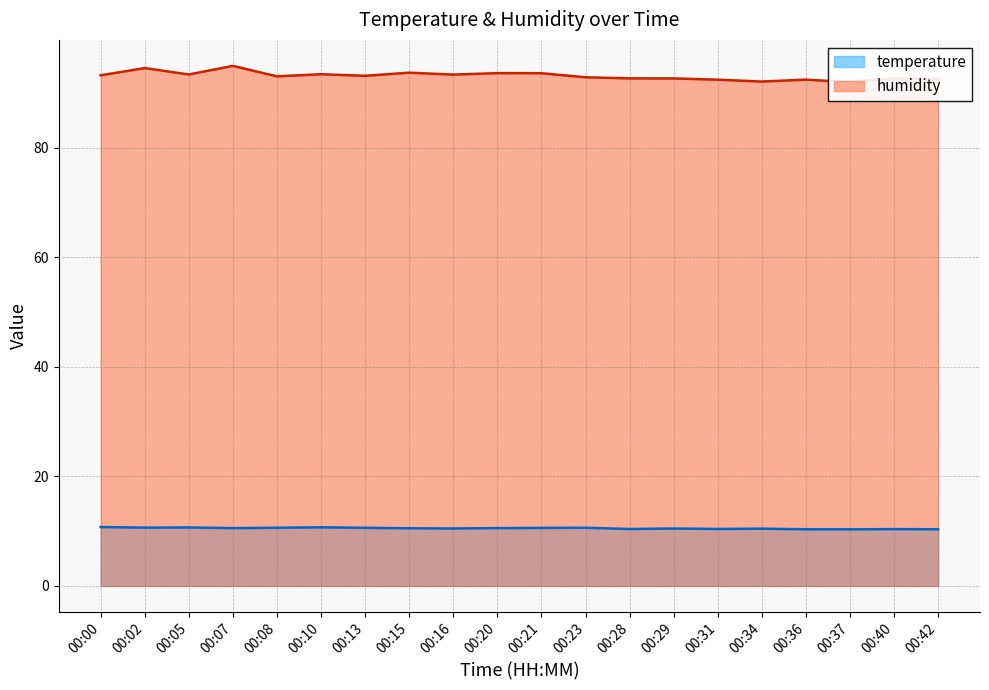

Which label corresponds to the largest value in the chart?

00:07